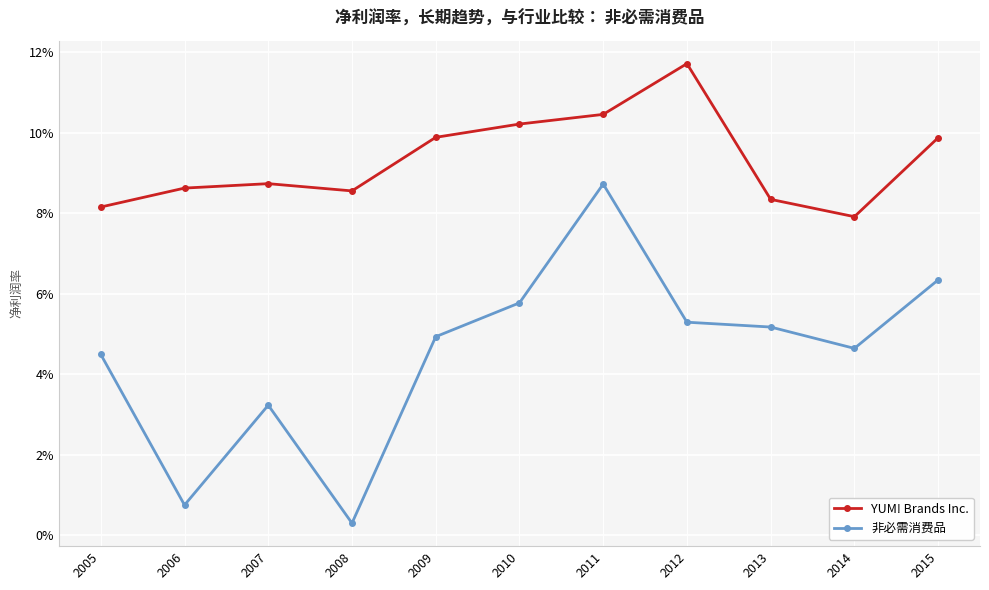

True or false: 非必需消费品 has a value of 0.1 at 2010.

True